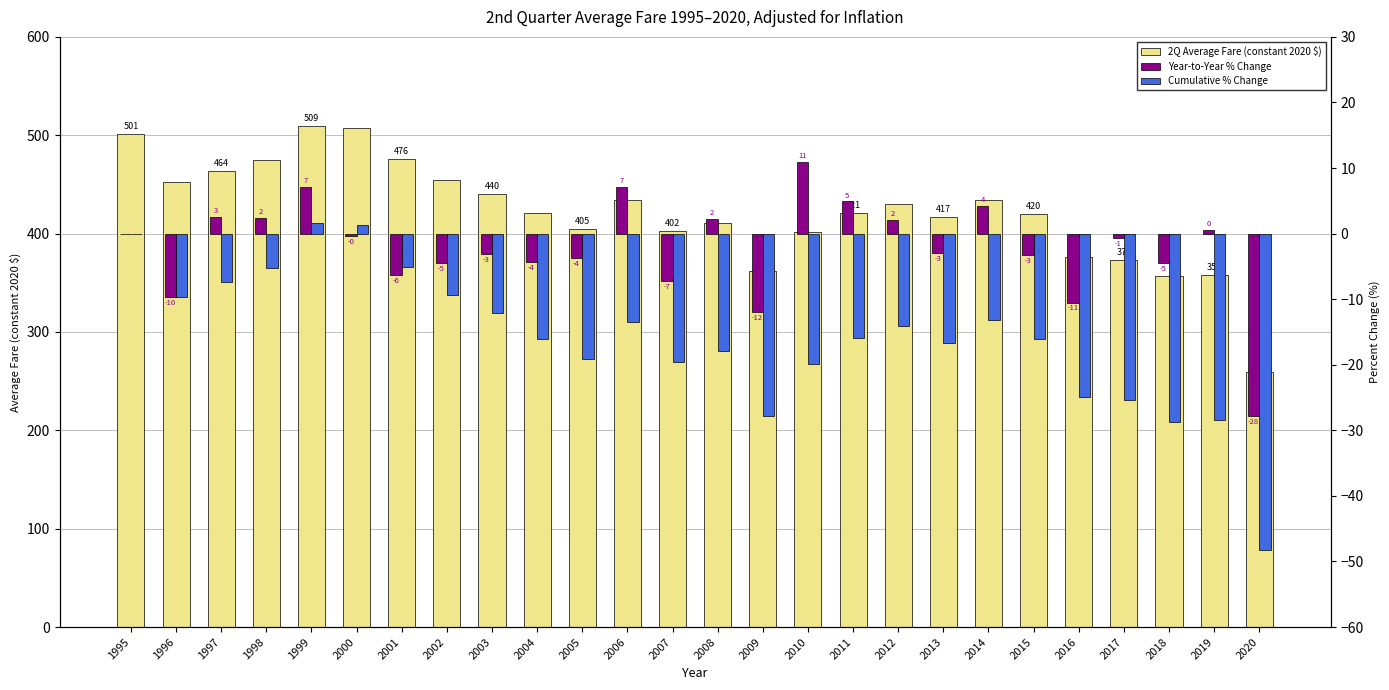

What is the spread (max minus min) of values at 2003?

452.0